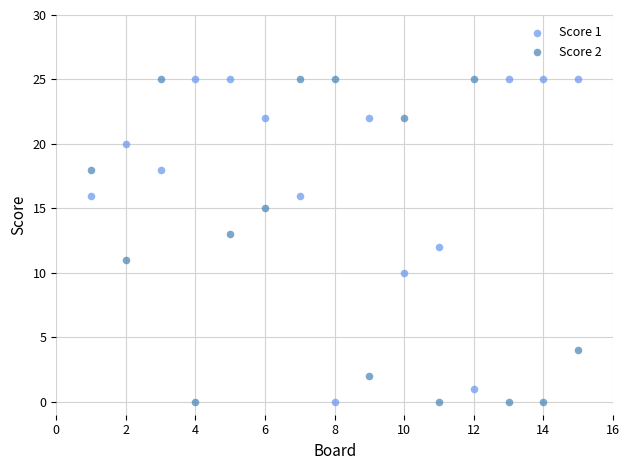

What is the X range (max minus min) for the scatter plot?

14